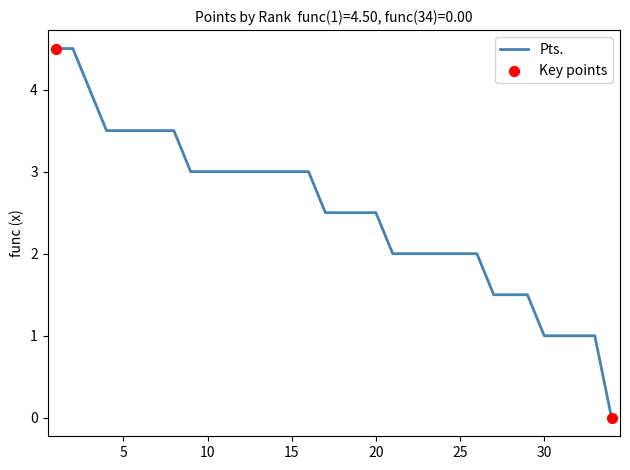

What is the greatest value displayed?

4.5